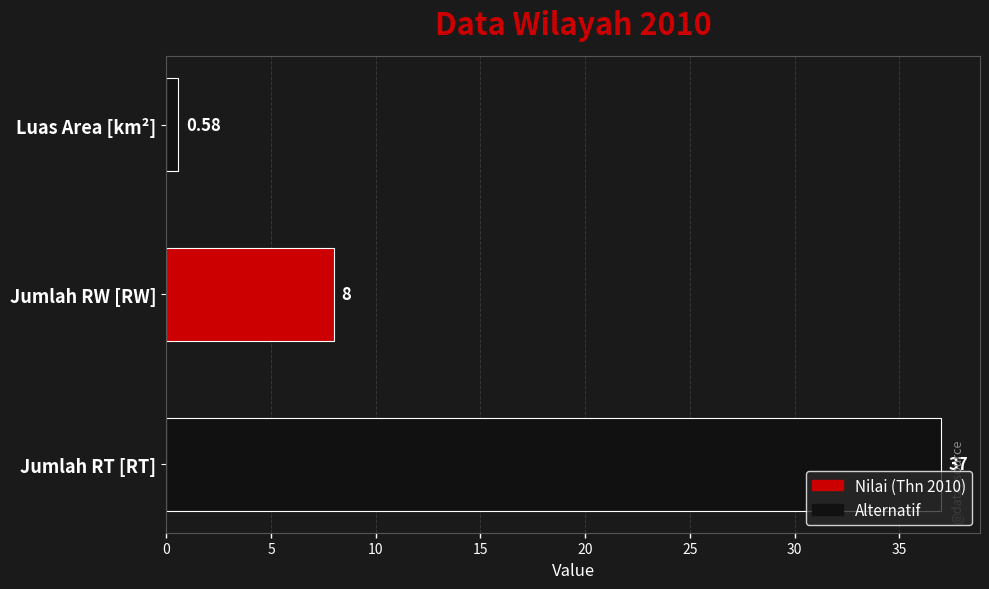

List the labels in order of value, largest first.

Jumlah RT [RT], Jumlah RW [RW], Luas Area [km²]